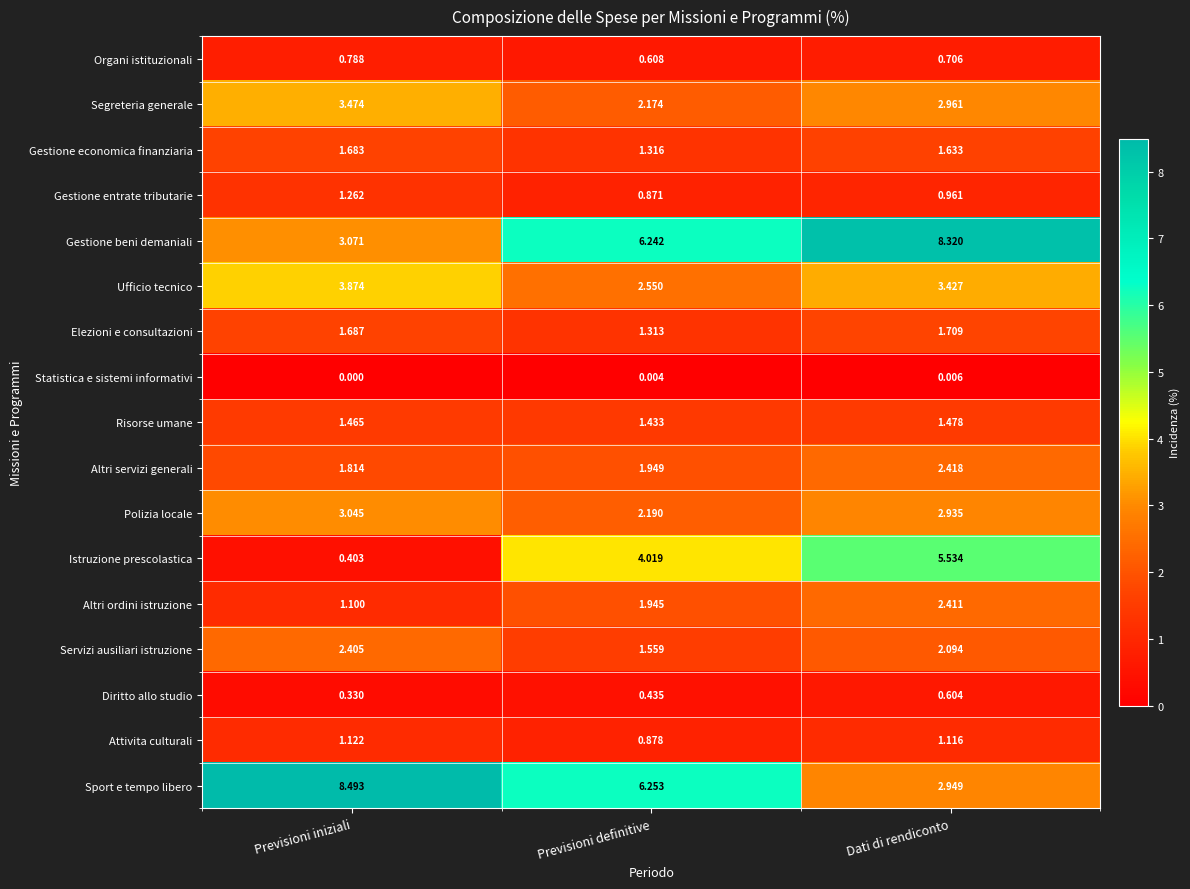

At which category does the chart reach its peak across all series?

Previsioni iniziali